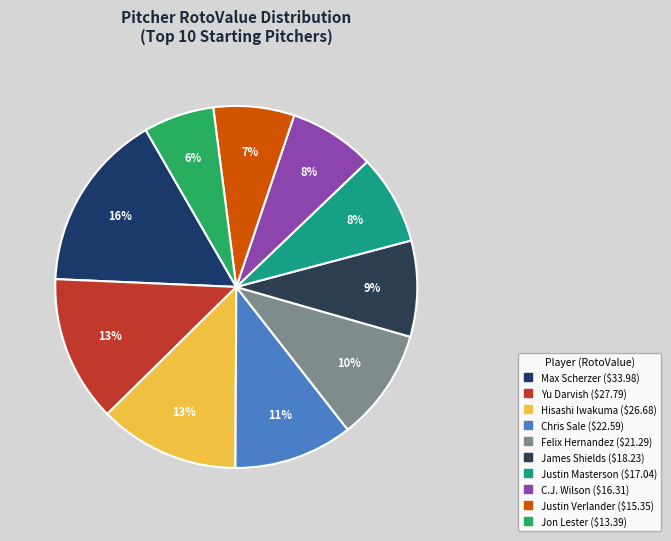

Count the number of slices in the pie.

10